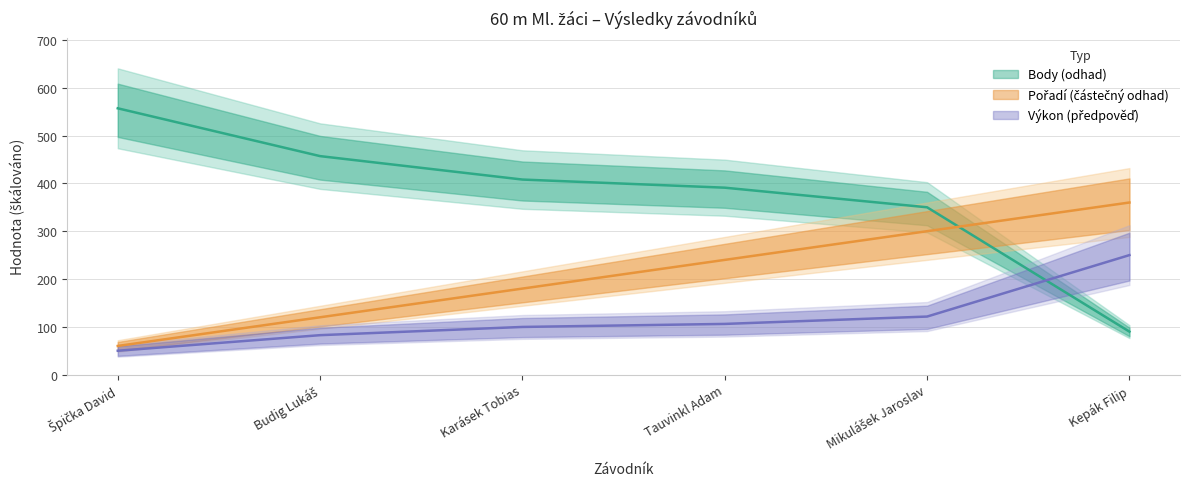

Is it true that Výkon equals 144.3 at Kepák Filip?

False